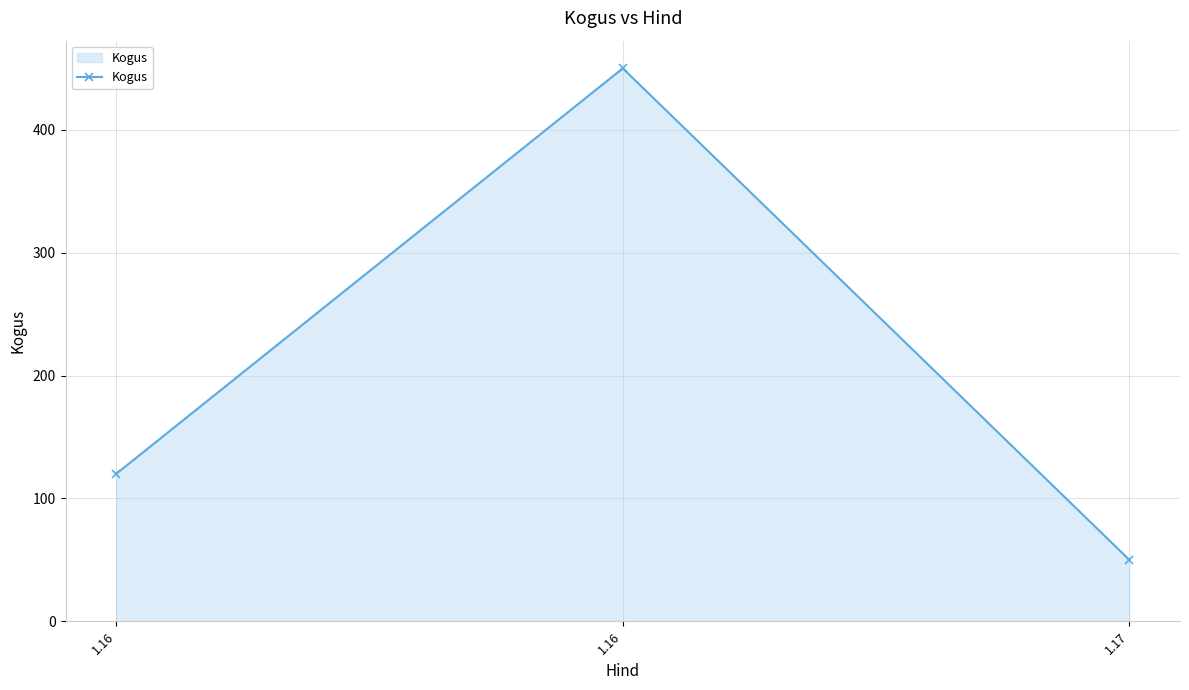

How many values are below 120?

1